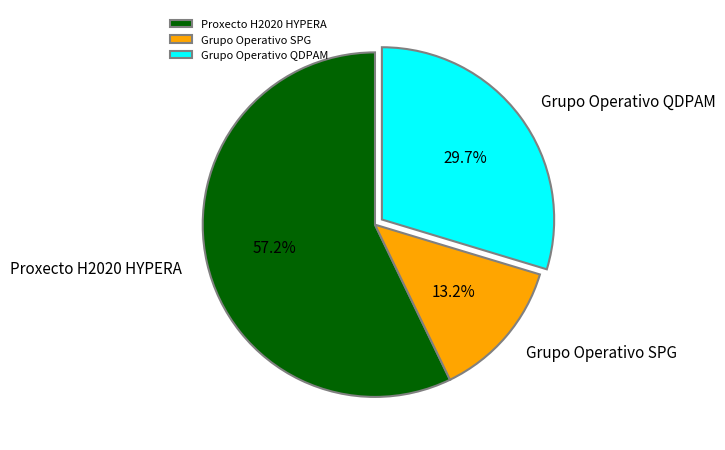

Is there any slice that represents more than half of the pie?

Yes